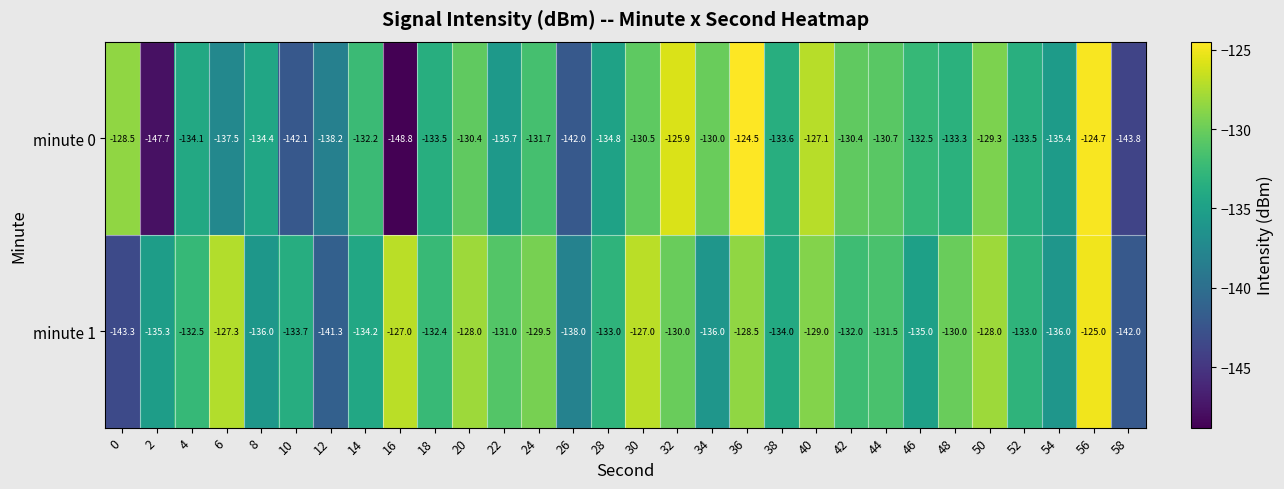

Between 2 and 24, which series saw the biggest shift?

minute 0